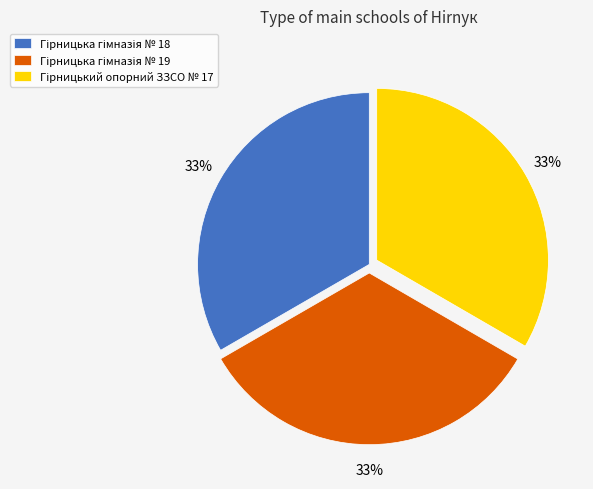

Is there a majority slice in this chart?

No